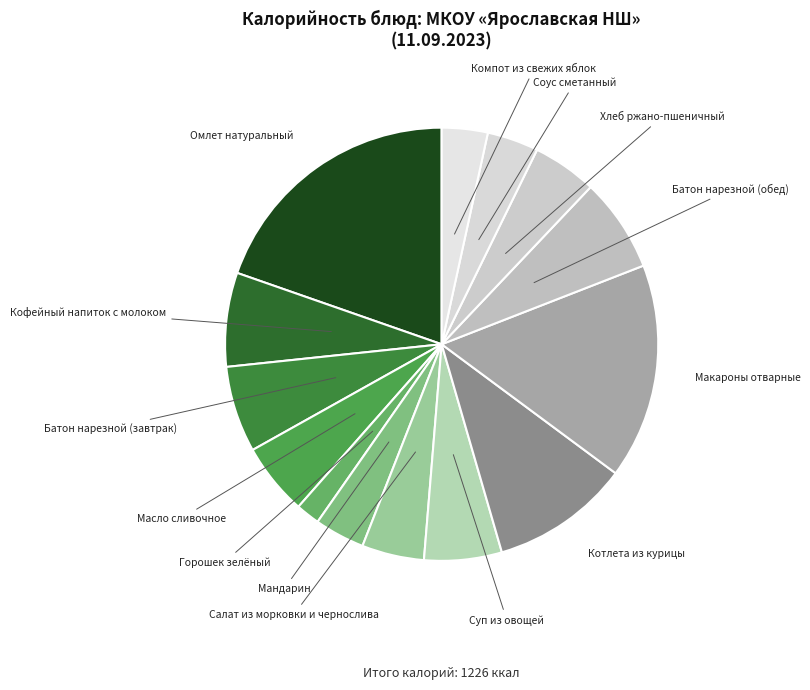

Is there any slice that represents more than half of the pie?

No